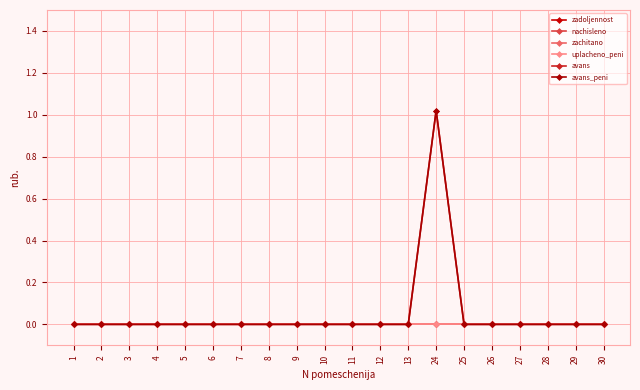

Reading left to right, list all the values displayed in this chart.

zadoljennost: 0.0	0.0	0.0	0.0	0.0	0.0	0.0	0.0	0.0	0.0	0.0	0.0	0.0	0.0	0.0	0.0	0.0	0.0	0.0	0.0
nachisleno: 0.0	0.0	0.0	0.0	0.0	0.0	0.0	0.0	0.0	0.0	0.0	0.0	0.0	0.0	0.0	0.0	0.0	0.0	0.0	0.0
zachitano: 0.0	0.0	0.0	0.0	0.0	0.0	0.0	0.0	0.0	0.0	0.0	0.0	0.0	0.0	0.0	0.0	0.0	0.0	0.0	0.0
uplacheno_peni: 0.0	0.0	0.0	0.0	0.0	0.0	0.0	0.0	0.0	0.0	0.0	0.0	0.0	0.0	0.0	0.0	0.0	0.0	0.0	0.0
avans: 0.0	0.0	0.0	0.0	0.0	0.0	0.0	0.0	0.0	0.0	0.0	0.0	0.0	1.0	0.0	0.0	0.0	0.0	0.0	0.0
avans_peni: 0.0	0.0	0.0	0.0	0.0	0.0	0.0	0.0	0.0	0.0	0.0	0.0	0.0	1.0	0.0	0.0	0.0	0.0	0.0	0.0